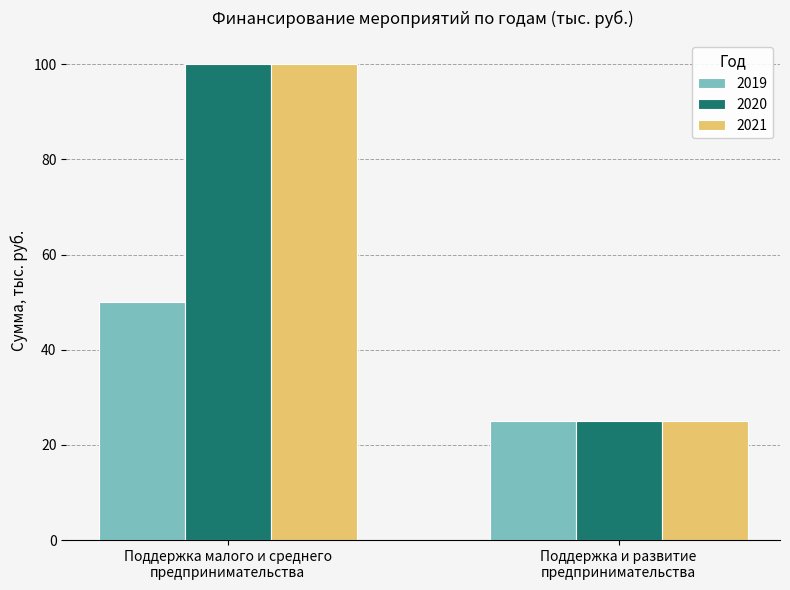

Reading right to left, transcribe all the data shown in this chart.

2019: 25	50
2020: 25	100
2021: 25	100